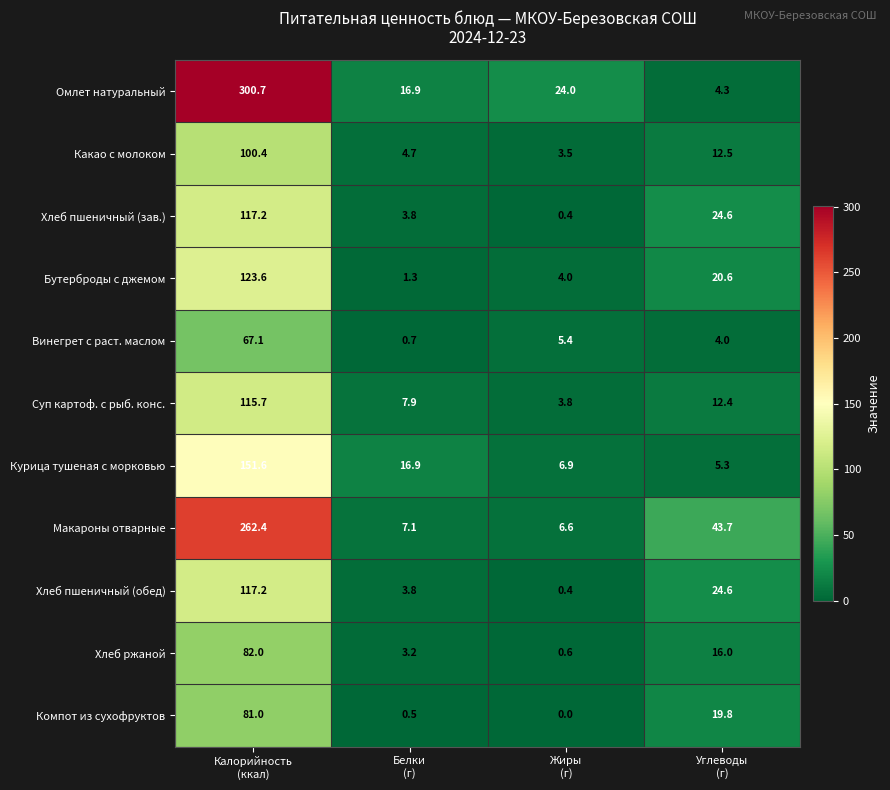

What is the maximum value shown in the chart?

300.7